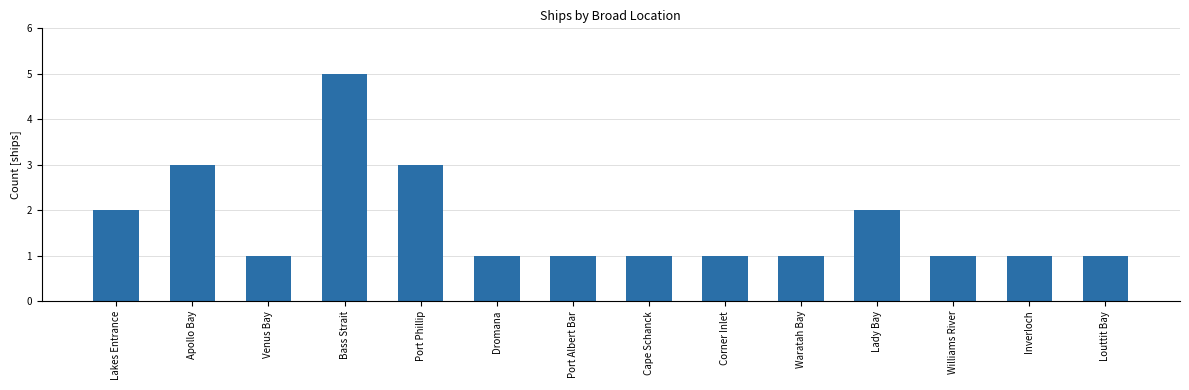

Reading left to right, what are all the values shown in this chart?

Lakes Entrance=2	Apollo Bay=3	Venus Bay=1	Bass Strait=5	Port Phillip=3	Dromana=1	Port Albert Bar=1	Cape Schanck=1	Corner Inlet=1	Waratah Bay=1	Lady Bay=2	Williams River=1	Inverloch=1	Louttit Bay=1